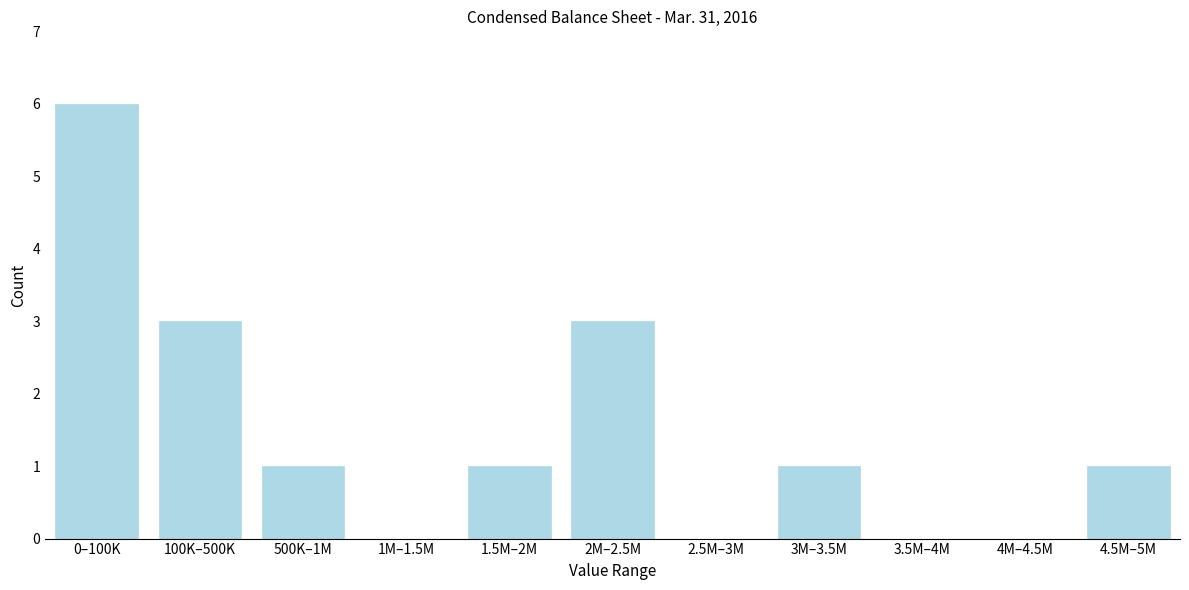

Reading left to right, extract all data points from this chart.

0–100K=6	100K–500K=3	500K–1M=1	1M–1.5M=0	1.5M–2M=1	2M–2.5M=3	2.5M–3M=0	3M–3.5M=1	3.5M–4M=0	4M–4.5M=0	4.5M–5M=1